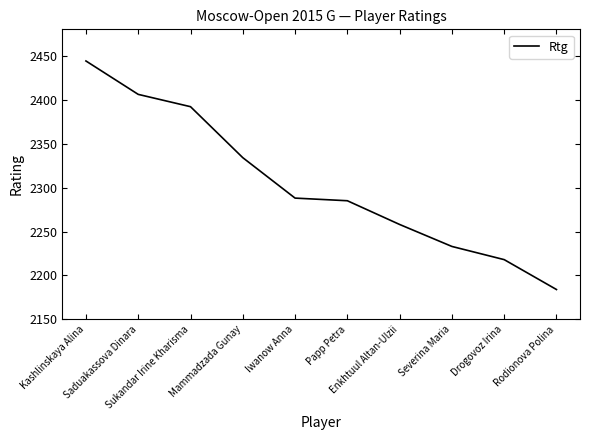

What is the sum of all values?

23042